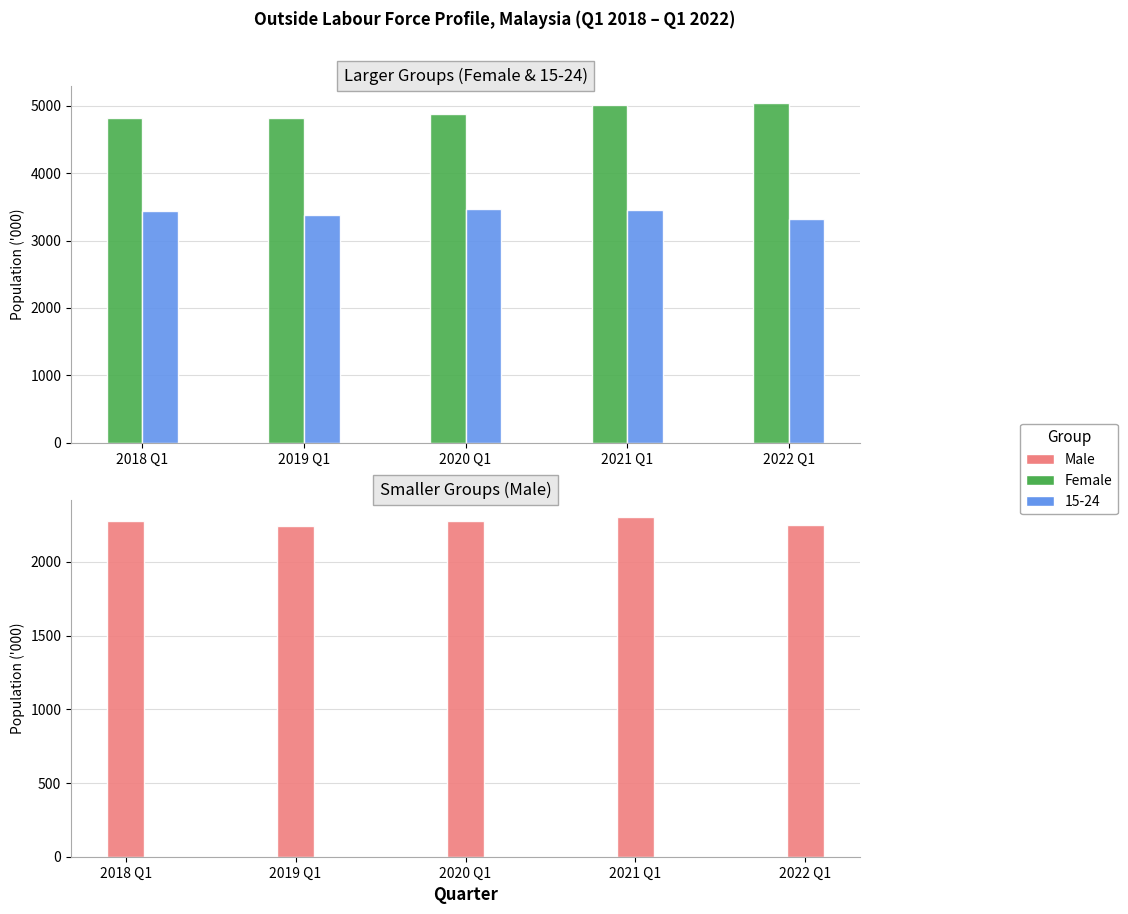

What is the greatest value displayed?

5037.7